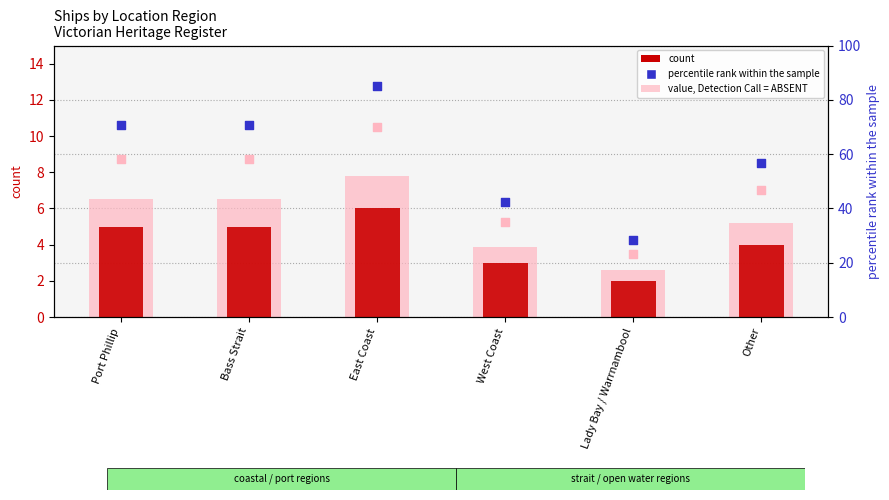

What is the total value across all series at Other?

112.5